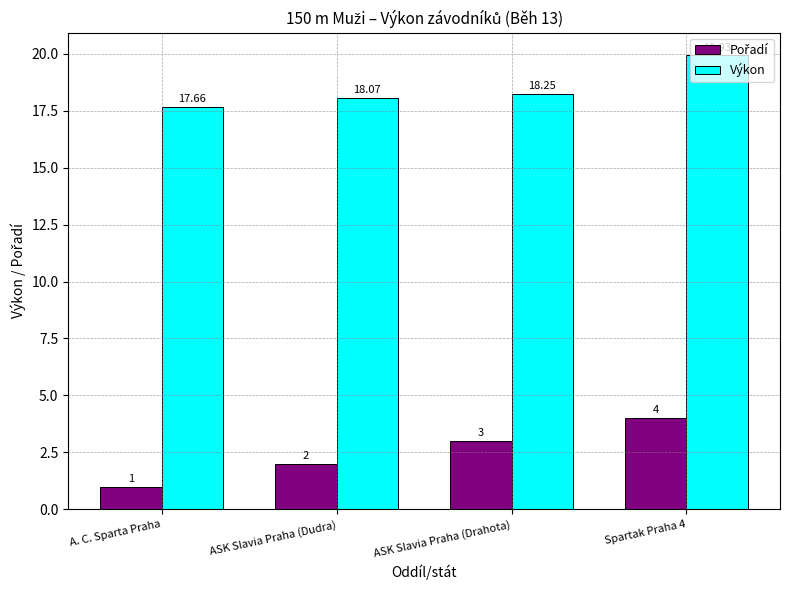

Where is Výkon nearest to the value 18?

ASK Slavia Praha (Dudra)